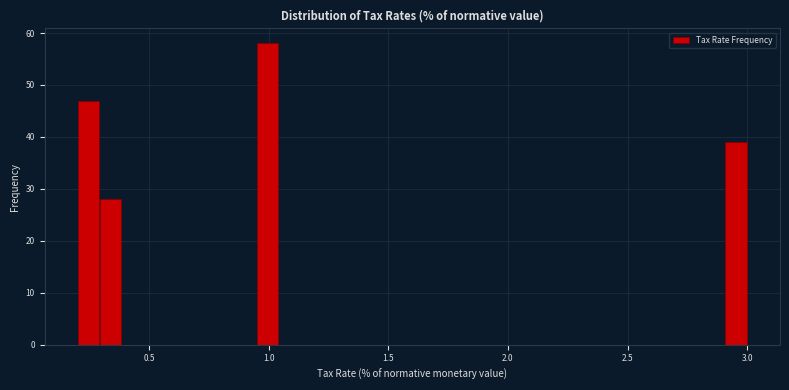

Read against the x-axis, roughly where is the centre of the tallest bar?

1.00